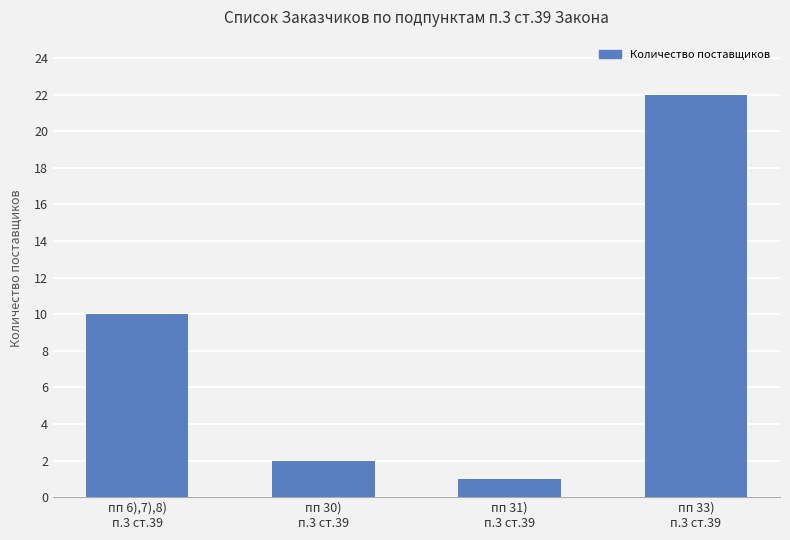

Reading left to right, list all the values displayed in this chart.

пп 6),7),8)
п.3 ст.39=10	пп 30)
п.3 ст.39=2	пп 31)
п.3 ст.39=1	пп 33)
п.3 ст.39=22